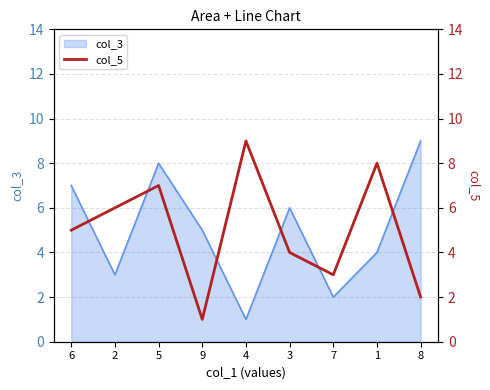

What is the sum of all values?

45